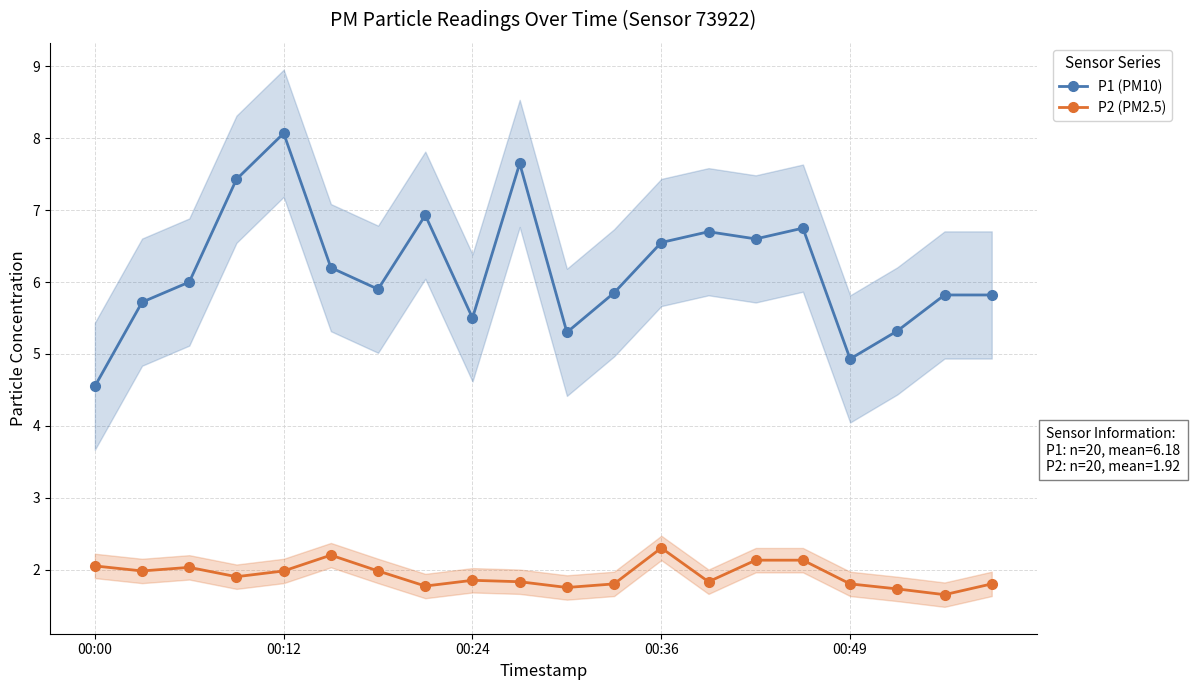

At which category does P1 (PM10) reach its first local peak?

00:12